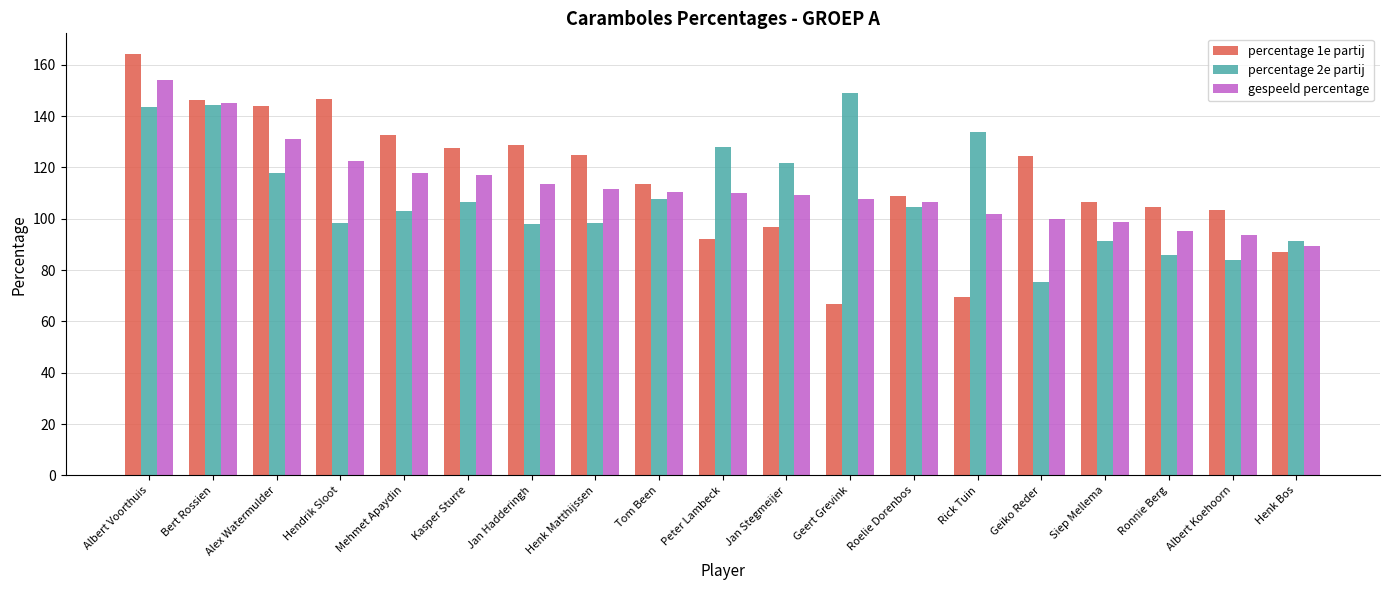

Where does the percentage 1e partij series first go above 113?

Albert Voorthuis